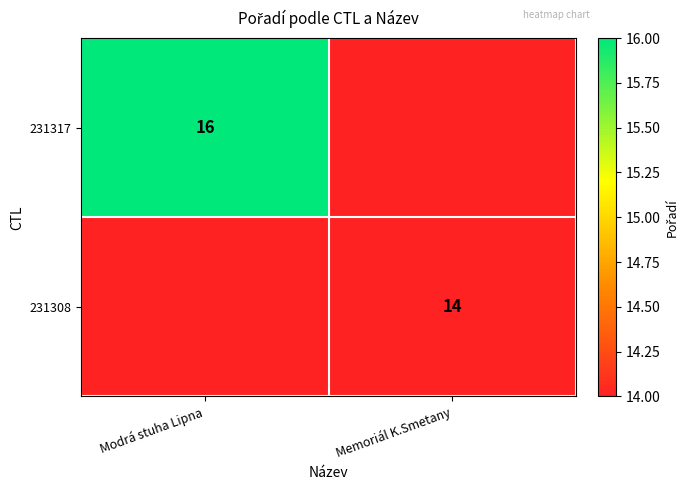

Between Memoriál K.Smetany and Modrá stuha Lipna, which is larger?

Modrá stuha Lipna